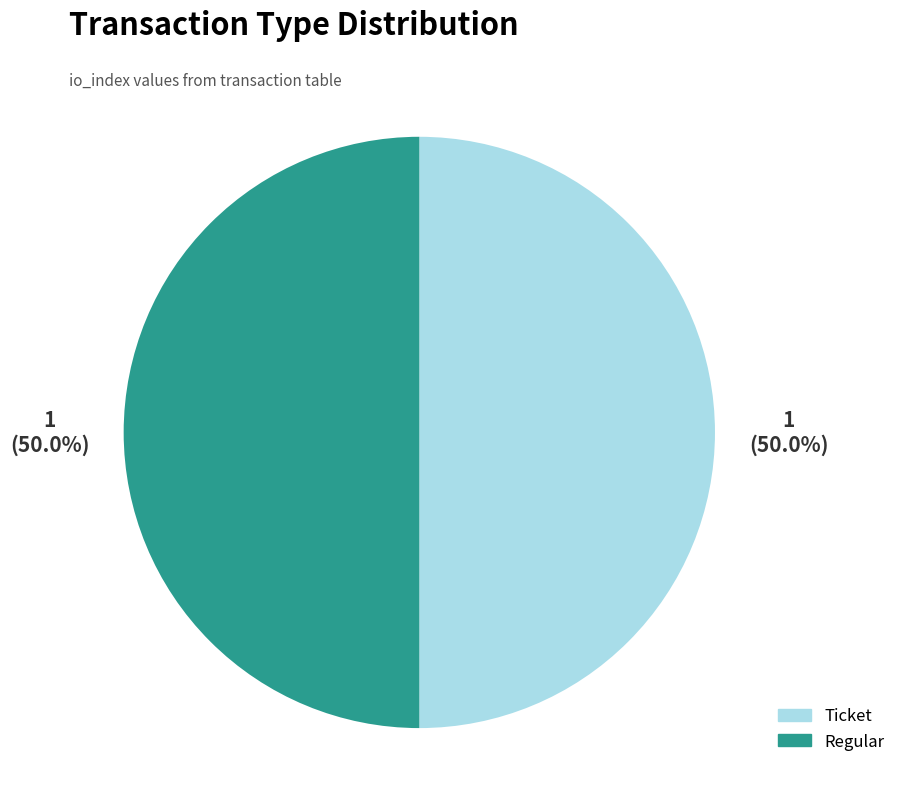

What percentage is NOT represented by Regular?

50.0%